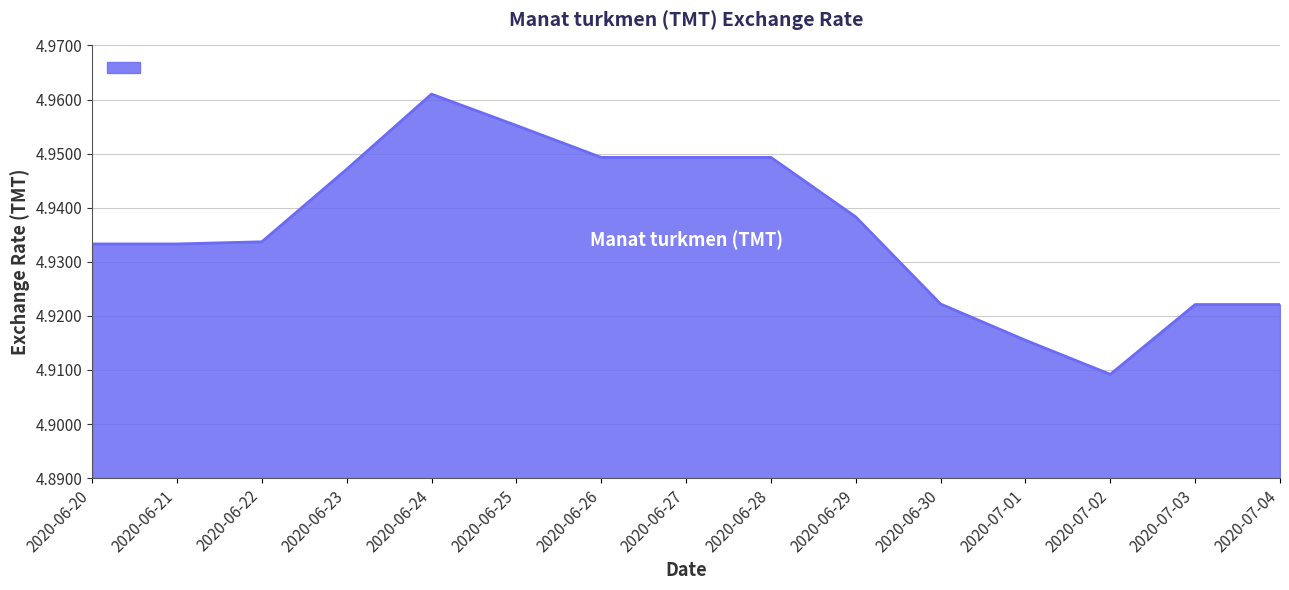

What position from the left is 2020-06-25?

6